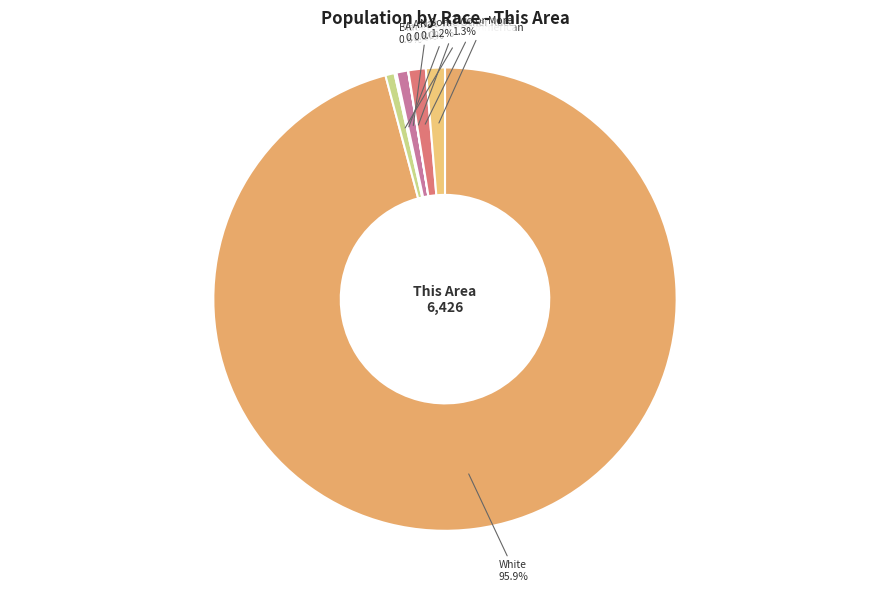

How many slices are in this pie chart?

7